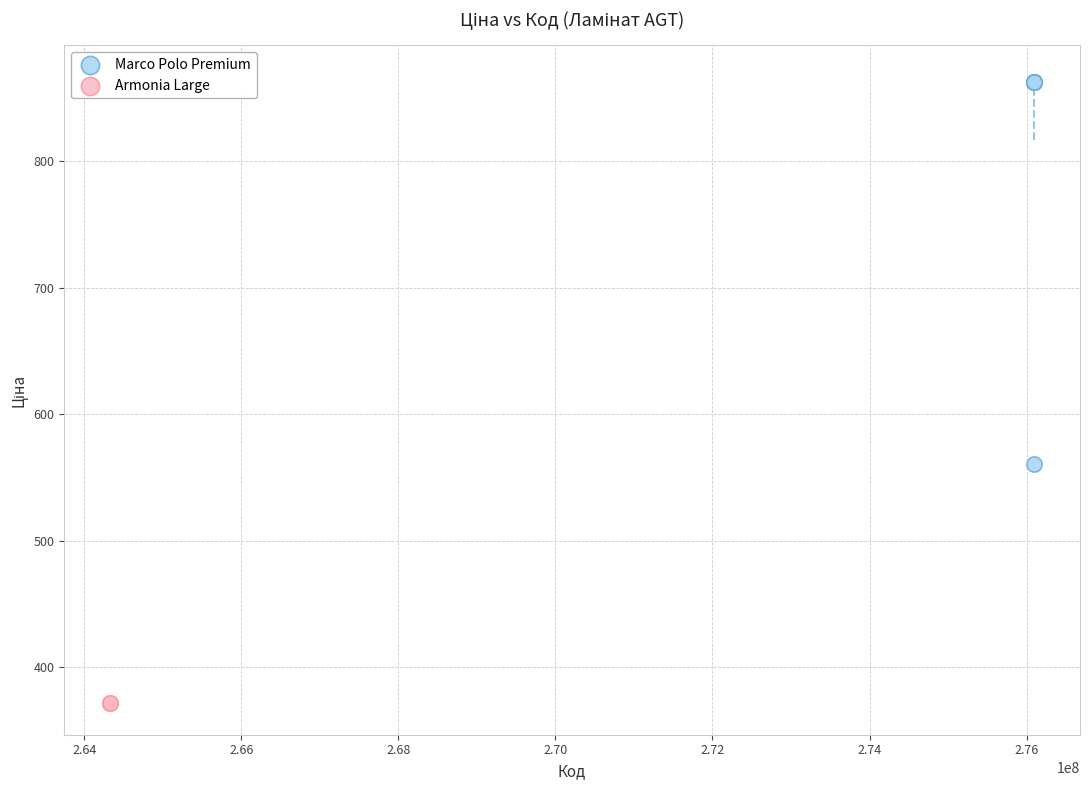

Which series reaches the maximum Y coordinate?

Marco Polo Premium